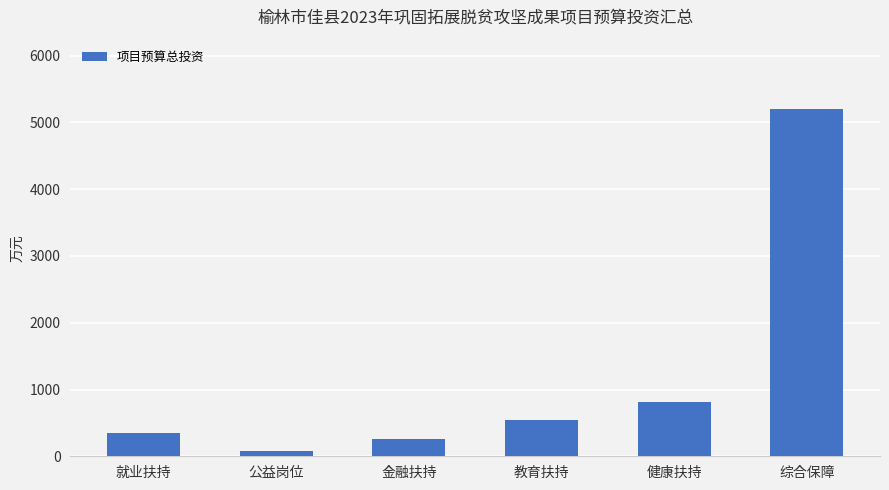

What is the difference between the second highest and minimum values?

721.8